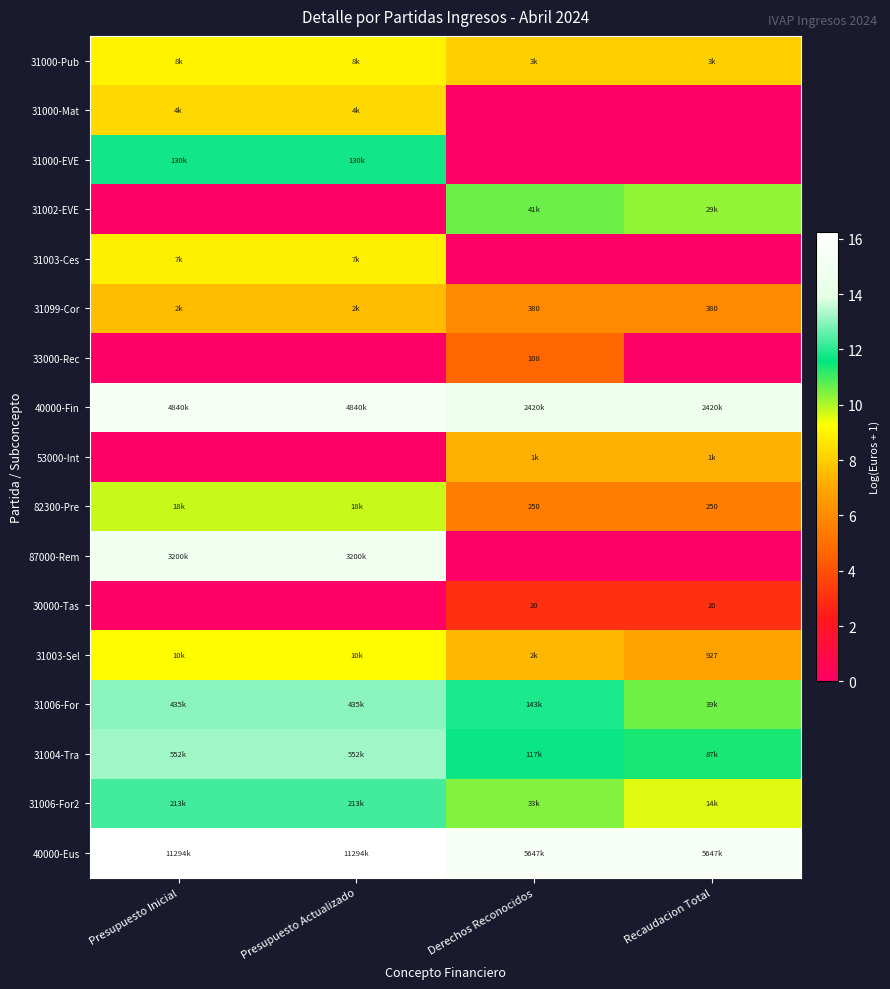

Which category has the highest value in the 40000-Fin series?

Presupuesto Inicial